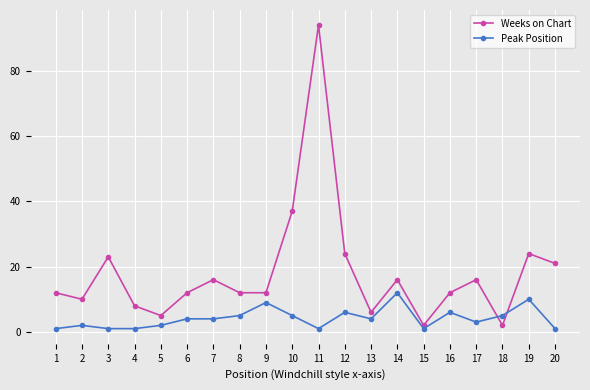

Between which two adjacent categories do Peak Position and Weeks on Chart first intersect?

17 and 18